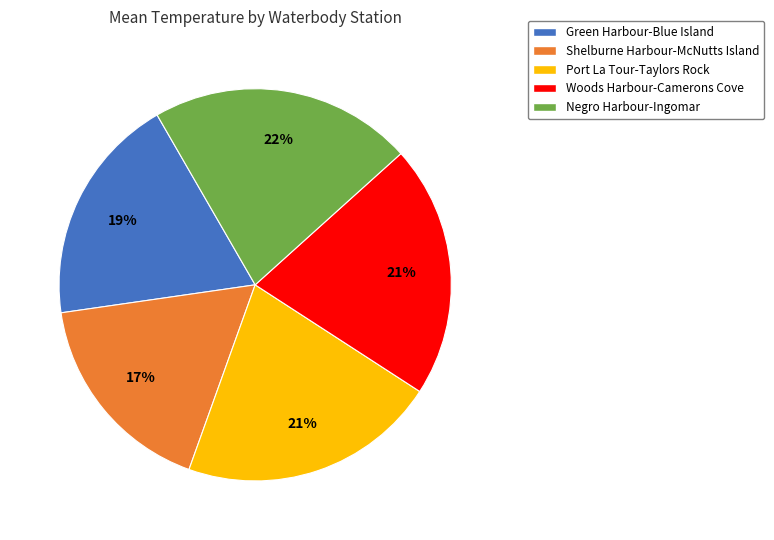

Count the number of slices in the pie.

5